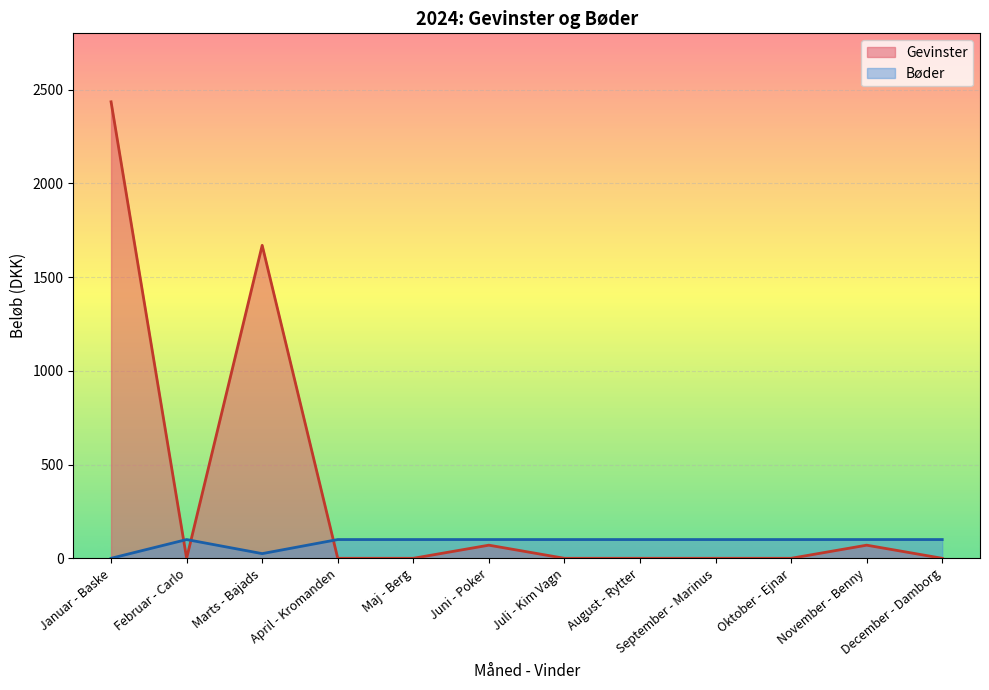

List the series in order of their peak value, highest first.

Gevinster, Bøder